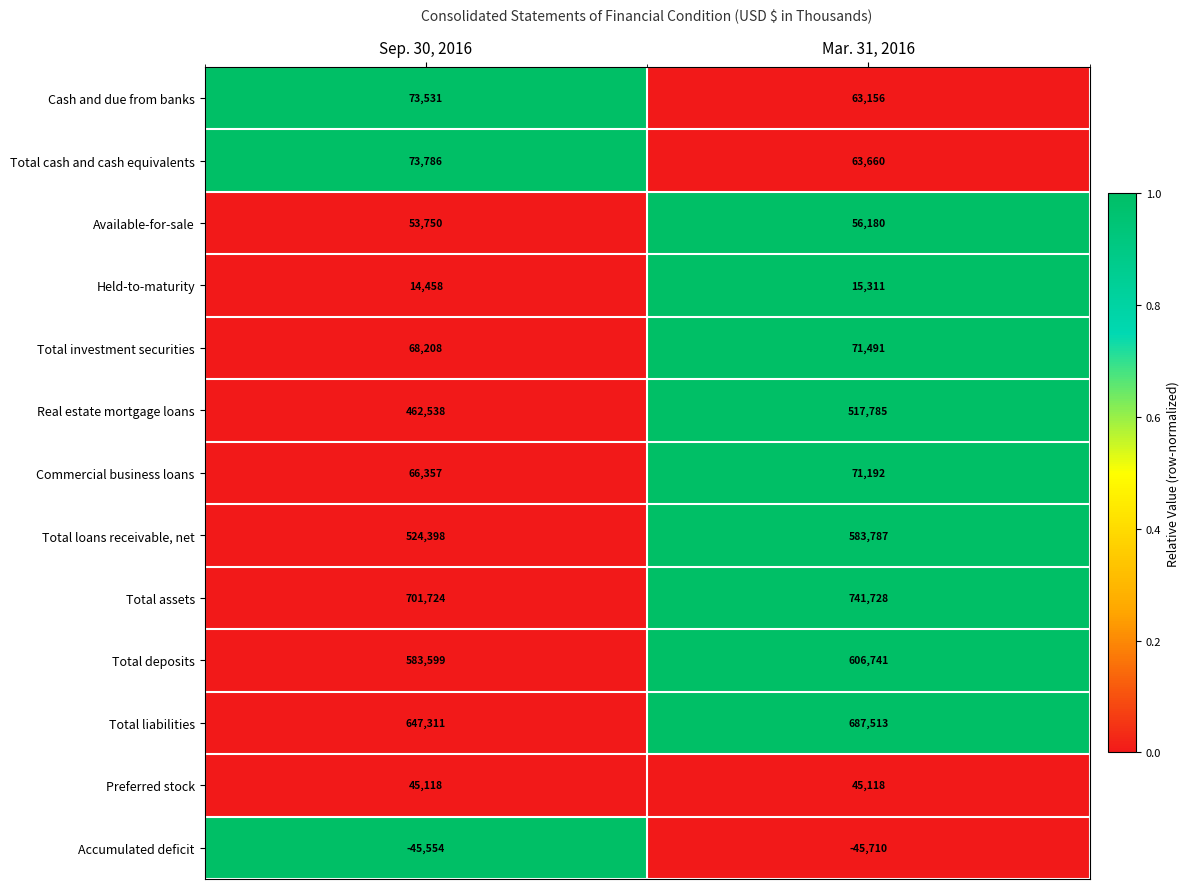

Reading right to left, transcribe all the data shown in this chart.

Cash and due from banks: Mar. 31, 2016=63156	Sep. 30, 2016=73531
Total cash and cash equivalents: Mar. 31, 2016=63660	Sep. 30, 2016=73786
Available-for-sale: Mar. 31, 2016=56180	Sep. 30, 2016=53750
Held-to-maturity: Mar. 31, 2016=15311	Sep. 30, 2016=14458
Total investment securities: Mar. 31, 2016=71491	Sep. 30, 2016=68208
Real estate mortgage loans: Mar. 31, 2016=517785	Sep. 30, 2016=462538
Commercial business loans: Mar. 31, 2016=71192	Sep. 30, 2016=66357
Total loans receivable, net: Mar. 31, 2016=583787	Sep. 30, 2016=524398
Total assets: Mar. 31, 2016=741728	Sep. 30, 2016=701724
Total deposits: Mar. 31, 2016=606741	Sep. 30, 2016=583599
Total liabilities: Mar. 31, 2016=687513	Sep. 30, 2016=647311
Preferred stock: Mar. 31, 2016=45118	Sep. 30, 2016=45118
Accumulated deficit: Mar. 31, 2016=-45710	Sep. 30, 2016=-45554